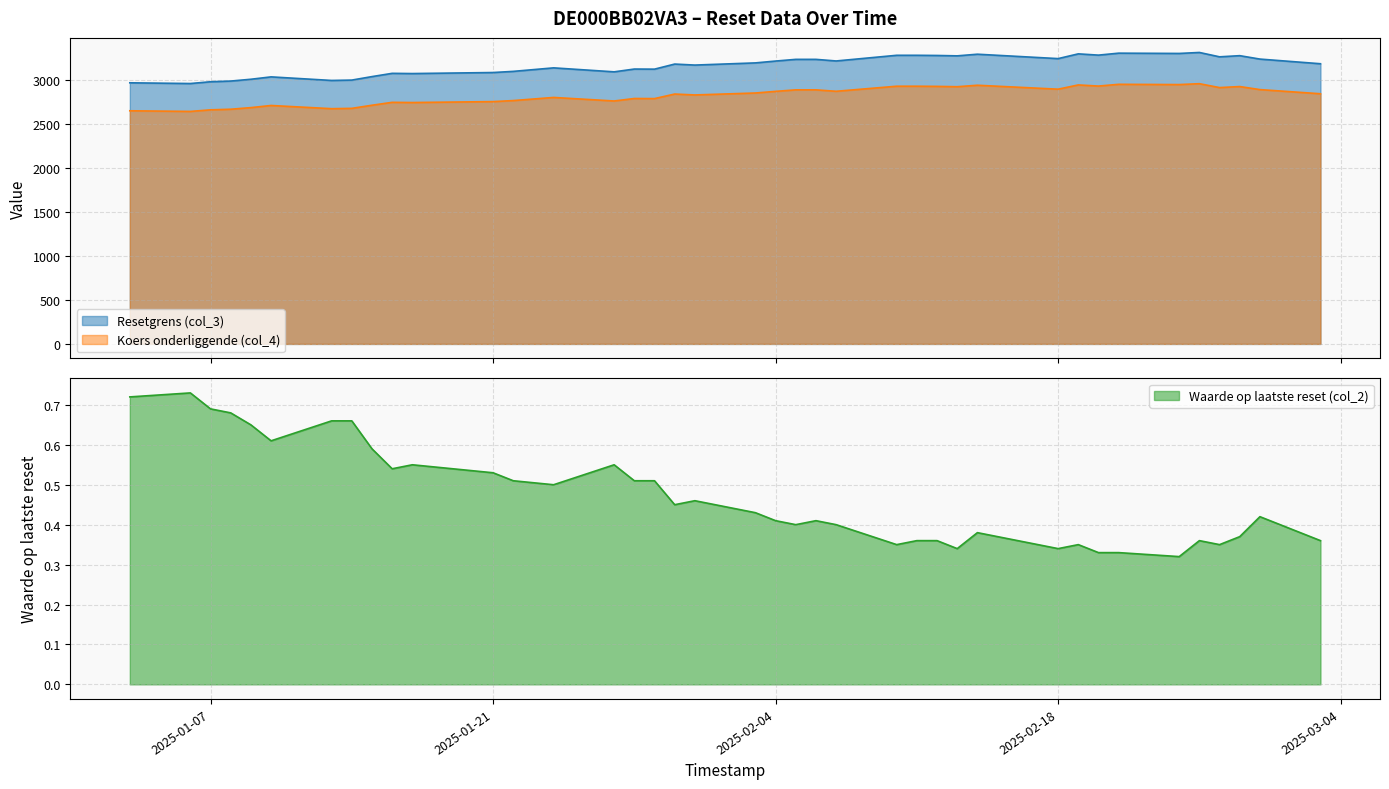

Count the Waarde op laatste reset (col_2) values in the range 0 to 1.

39